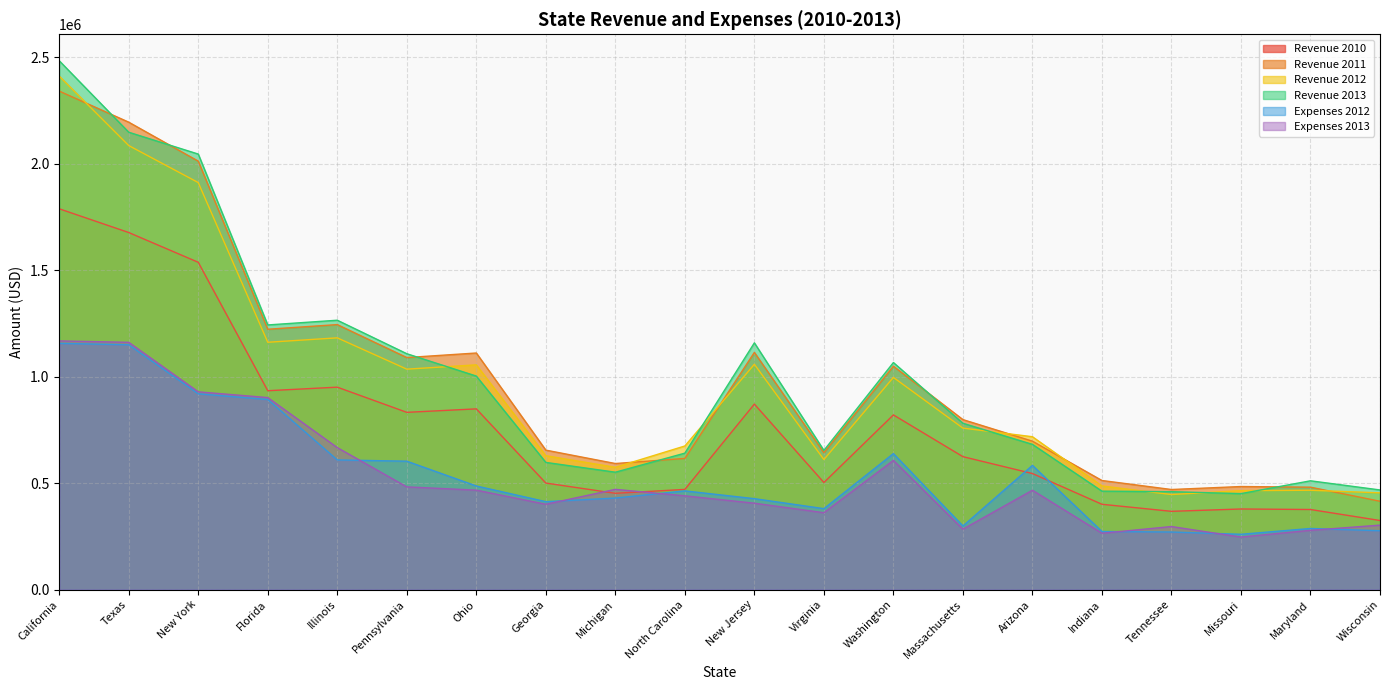

How many data points does each series have?

20